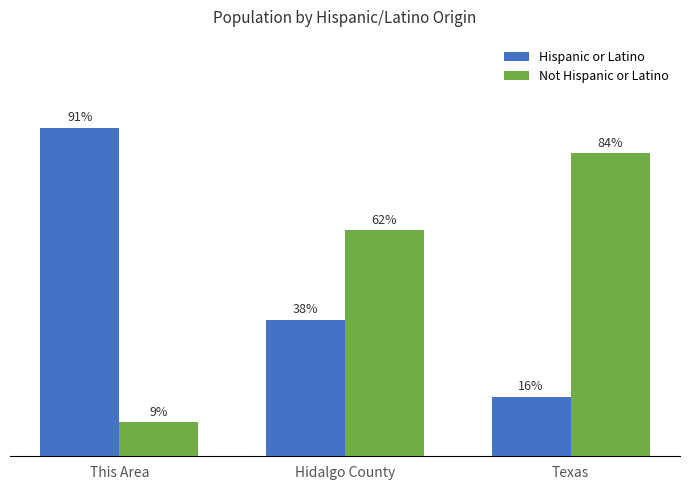

The Not Hispanic or Latino series shows 104.3 at Hidalgo County. True or false?

False